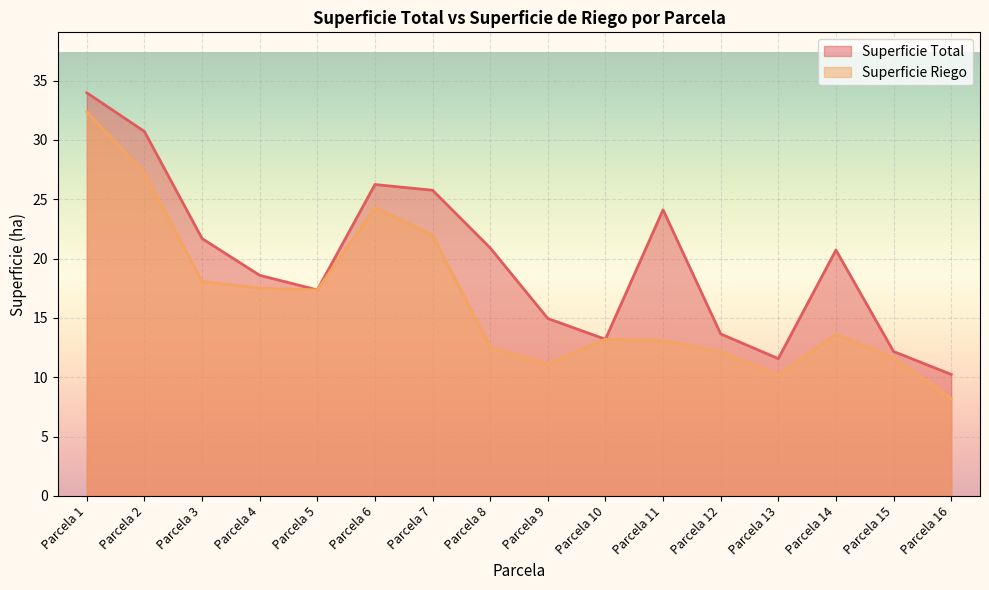

Rank the series by their maximum value, from highest to lowest.

Superficie Total, Superficie Riego